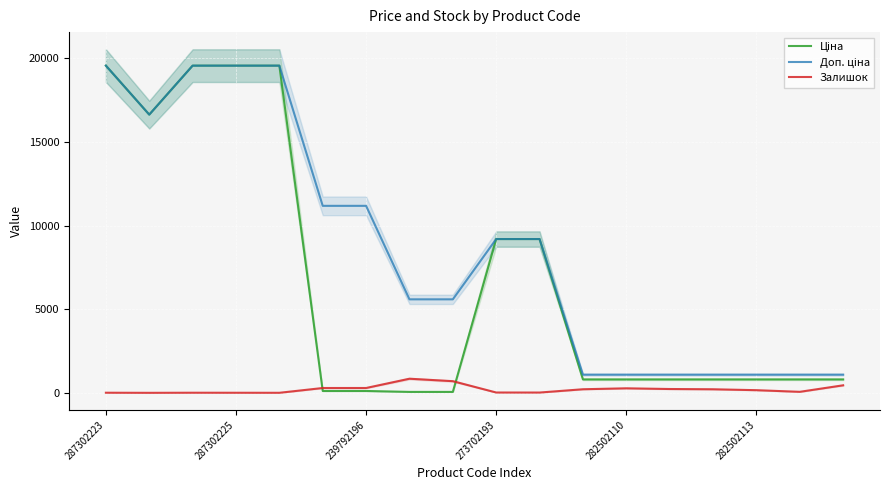

Is it true that Доп. ціна equals 1725.6 at 13?

False